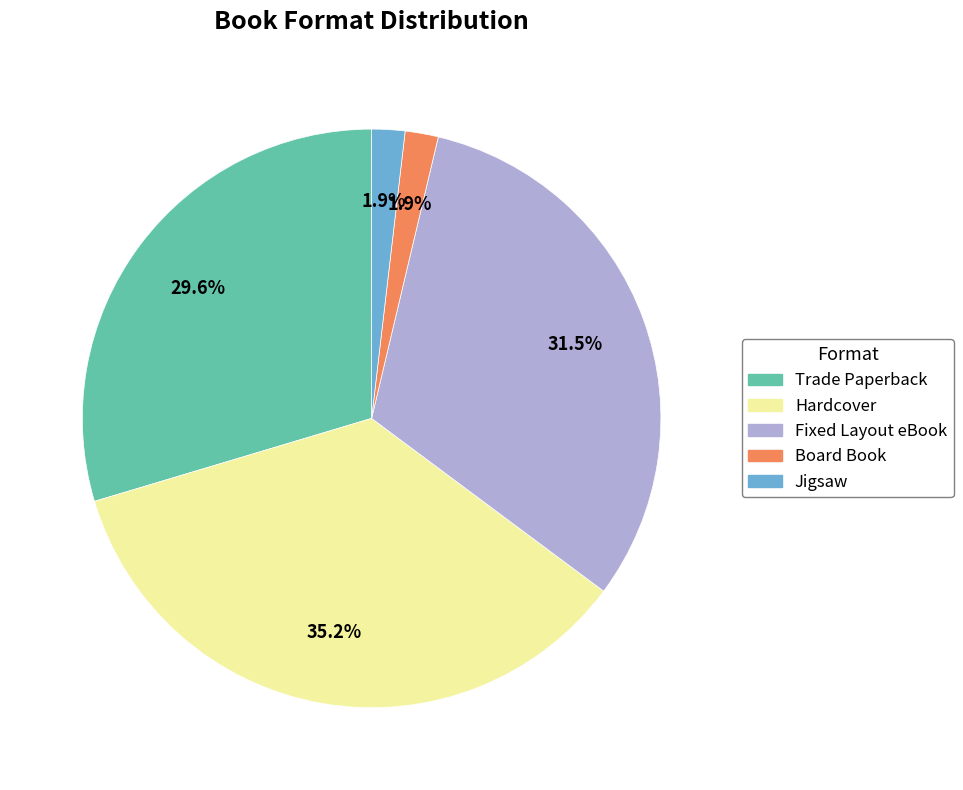

How many segments does this pie chart have?

5